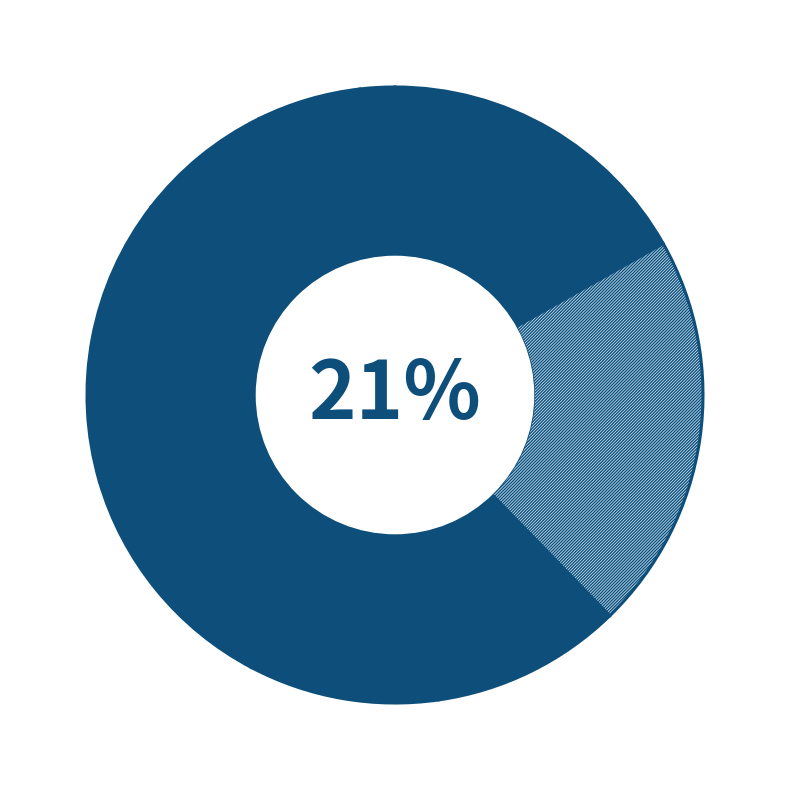

How many segments does this pie chart have?

9